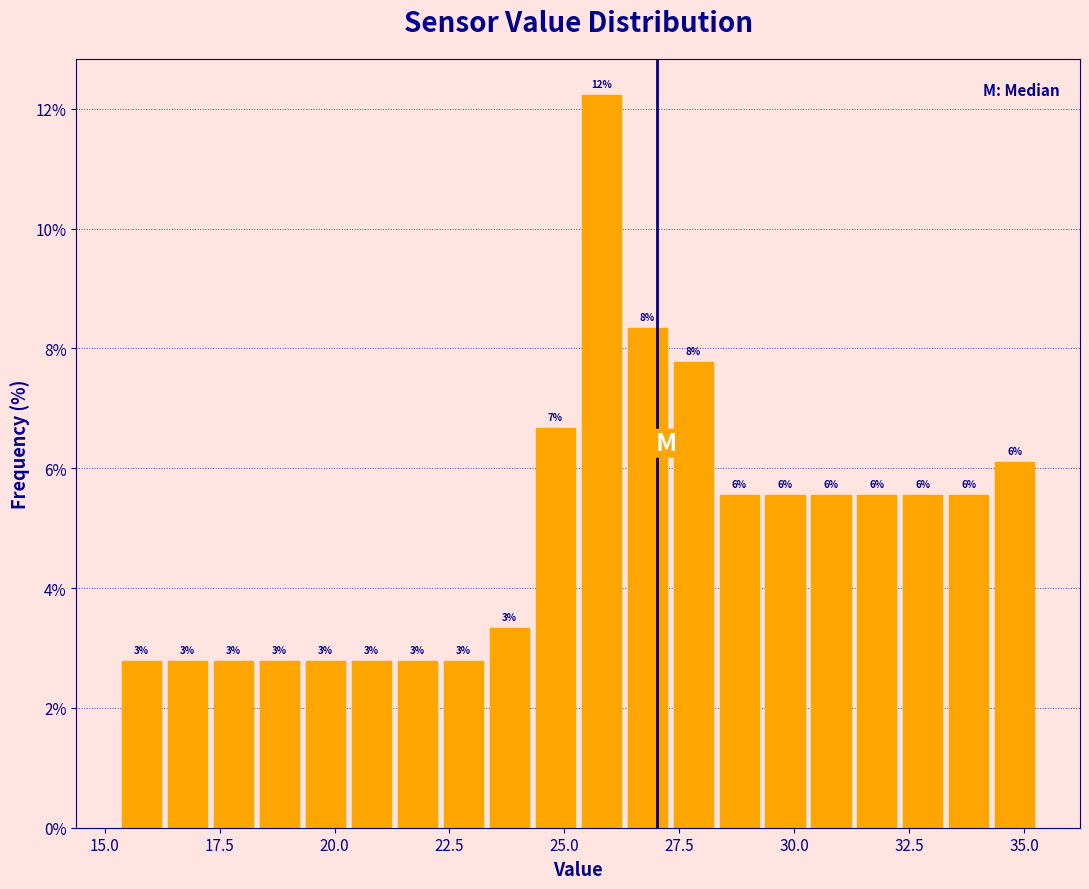

Read against the x-axis, roughly where is the centre of the tallest bar?

26.0